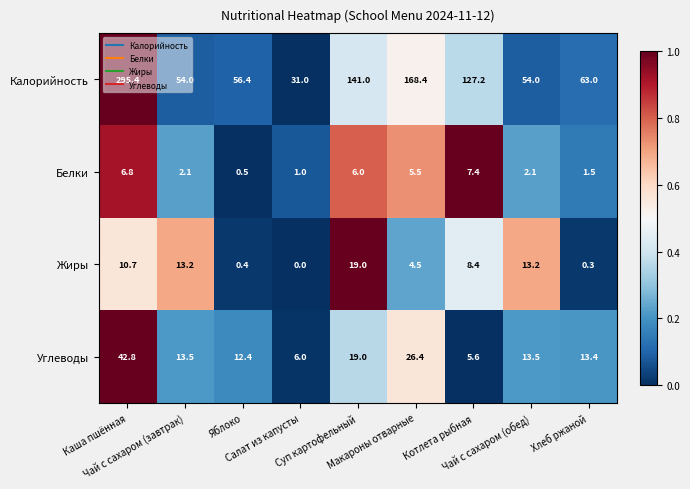

How many data points does each series have?

9